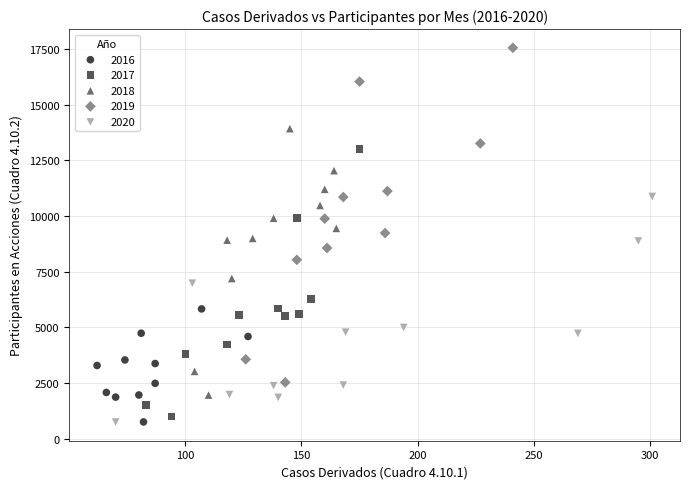

Which series reaches the maximum Y coordinate?

2019